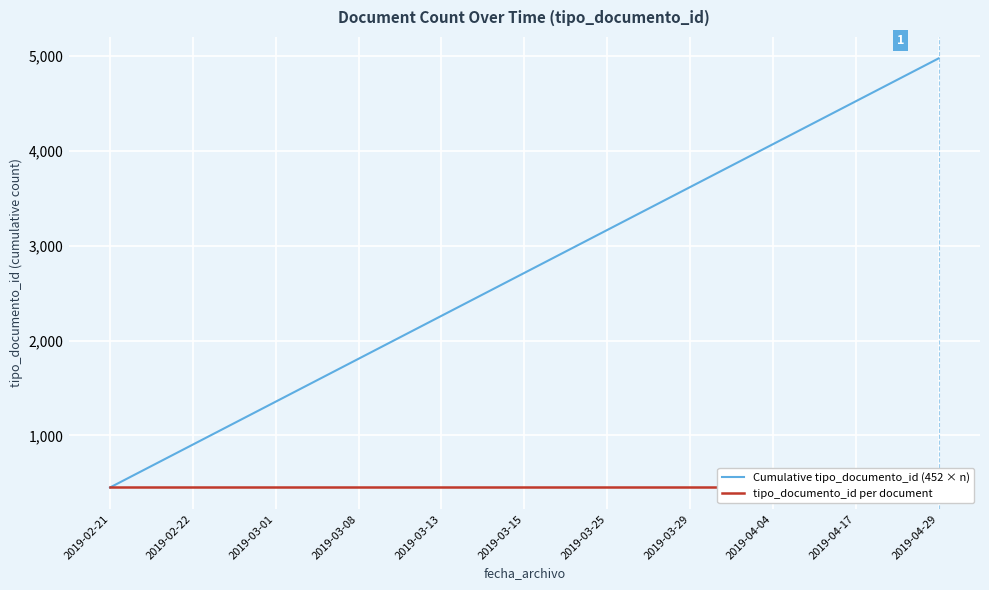

What is the average value of the Cumulative tipo_documento_id (452 × n) series?

2712